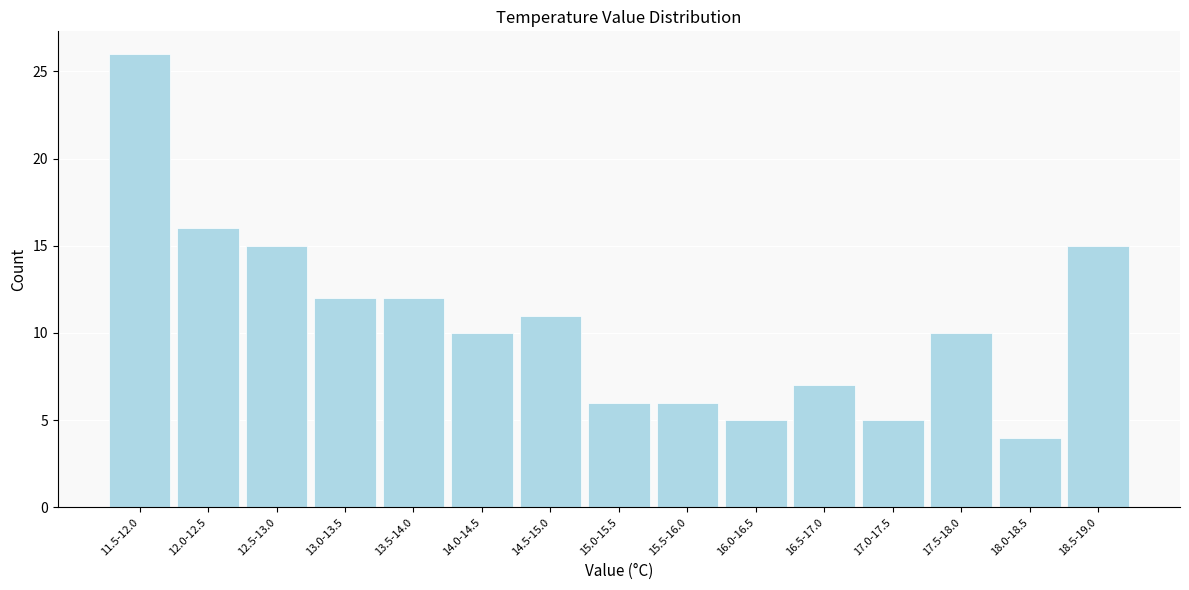

Reading left to right, list all the values displayed in this chart.

26	16	15	12	12	10	11	6	6	5	7	5	10	4	15